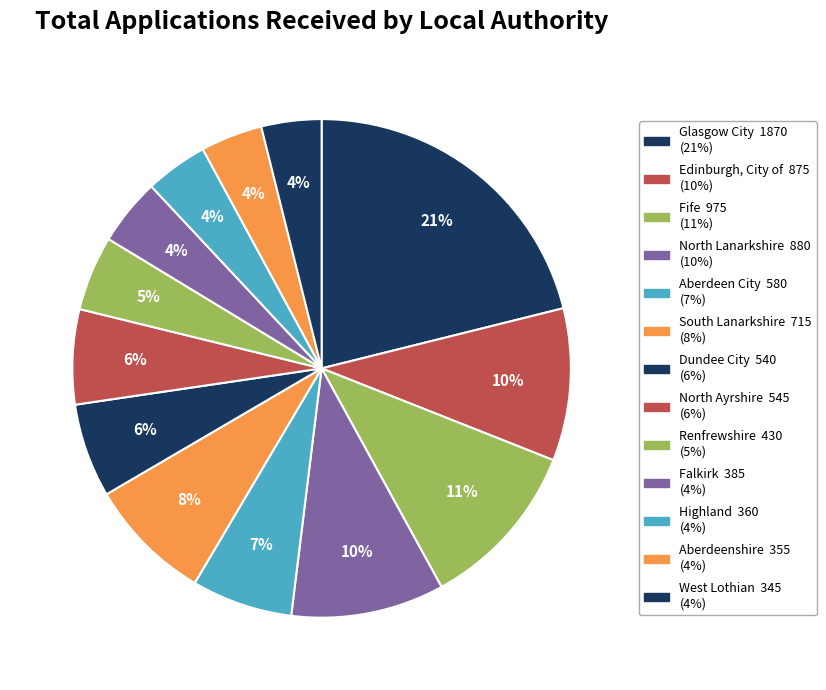

How many slices are in this pie chart?

13